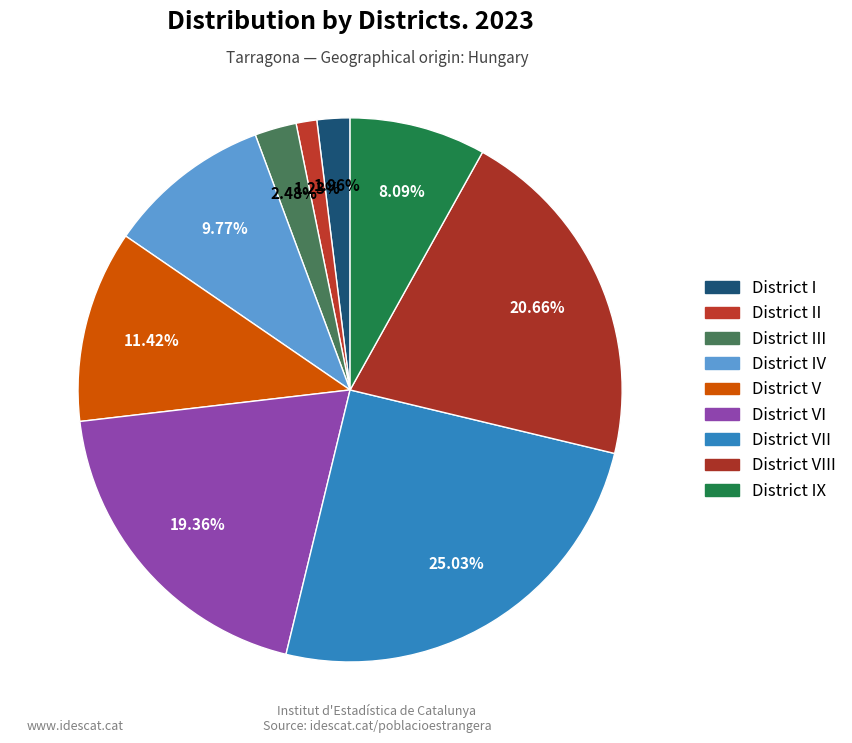

Which category has the smallest portion of the pie?

District II